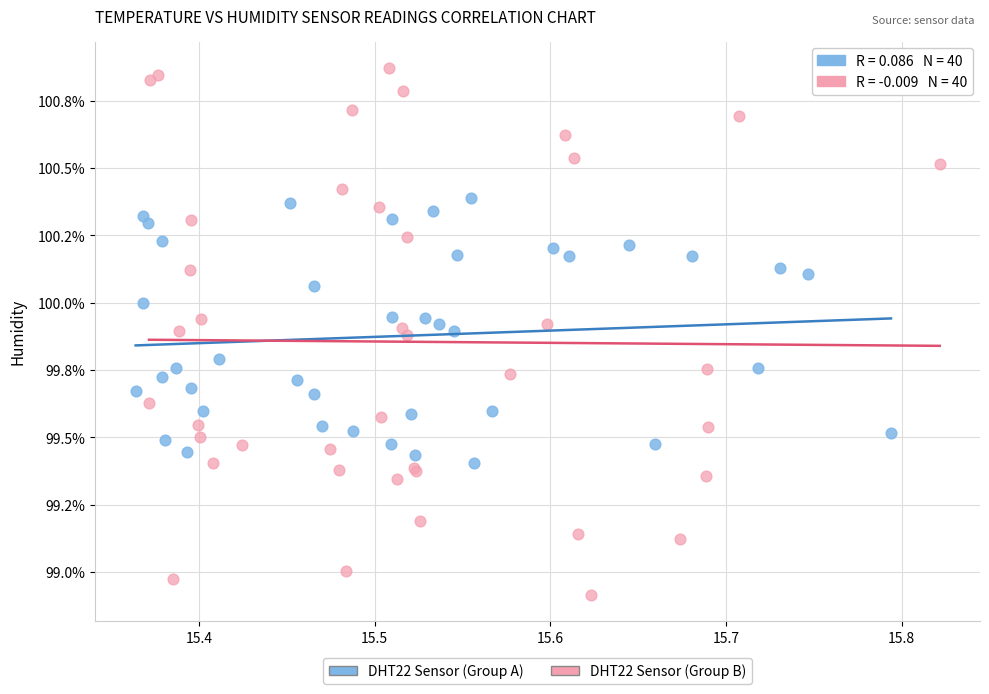

Which series contains the lowest Y value?

DHT22 Sensor (Group B)